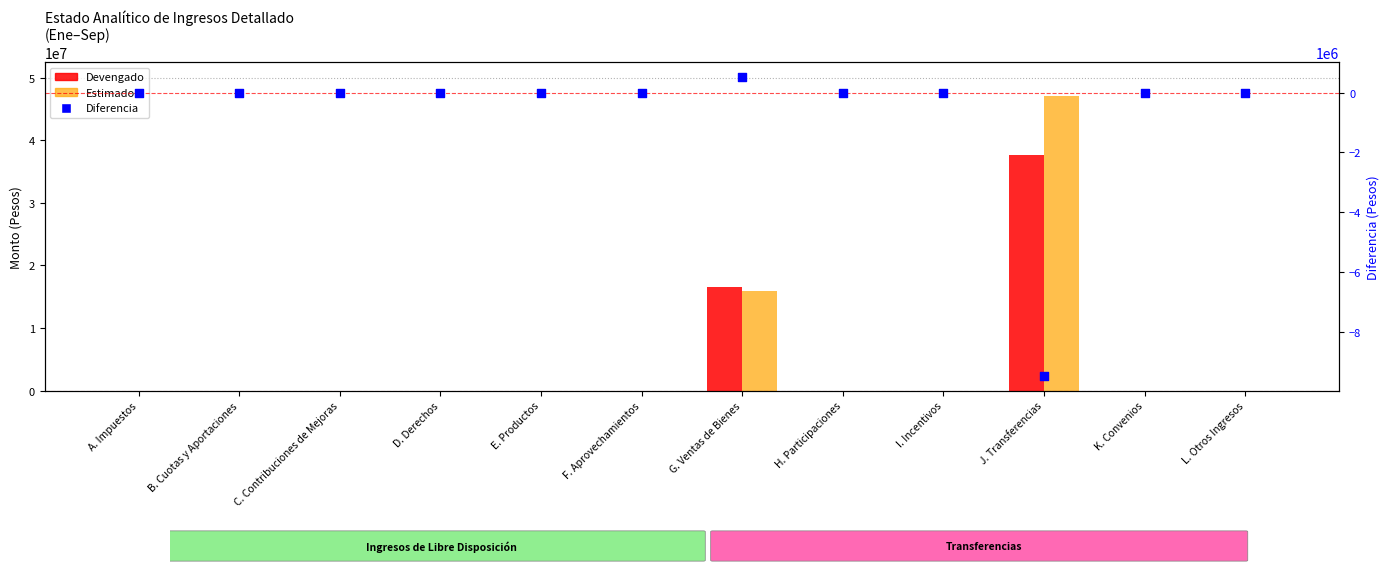

What is the total value across all series at J. Transferencias?

75393836.0